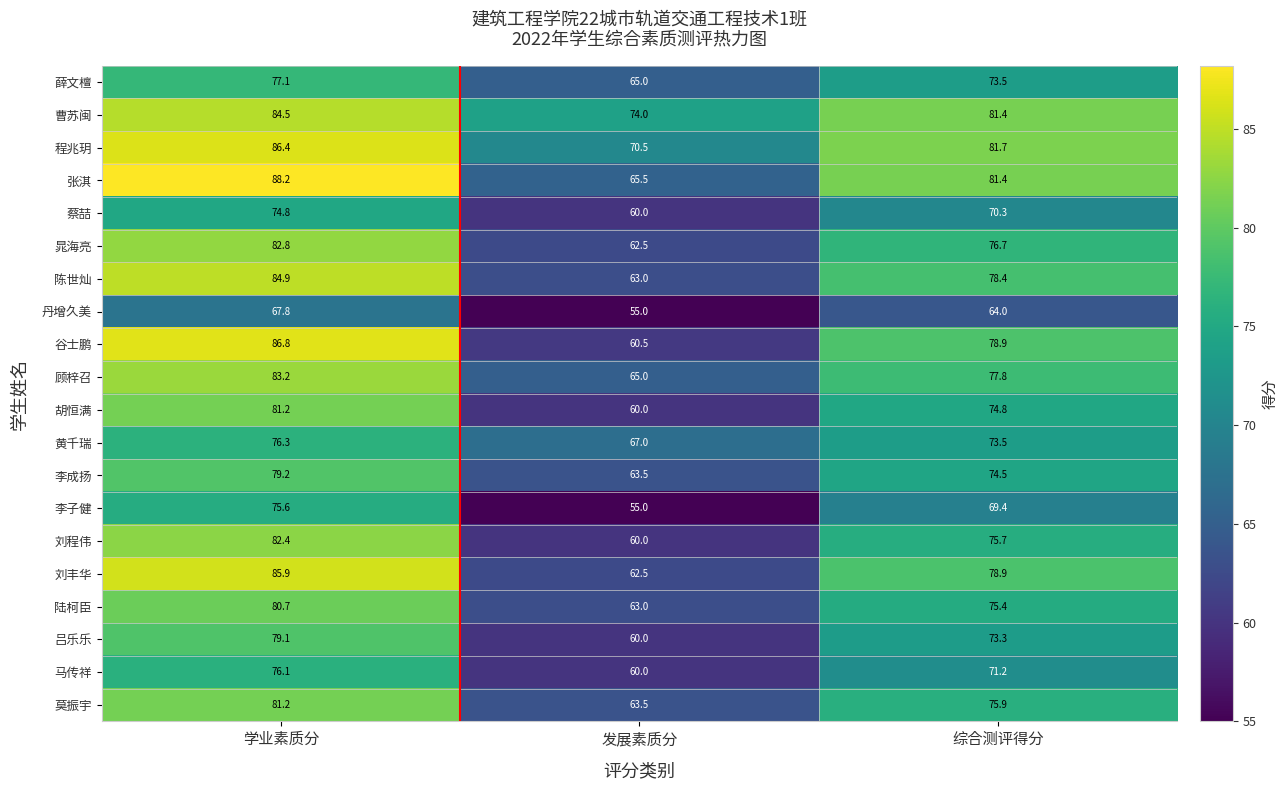

Which series changed the most between 学业素质分 and 综合测评得分?

谷士鹏